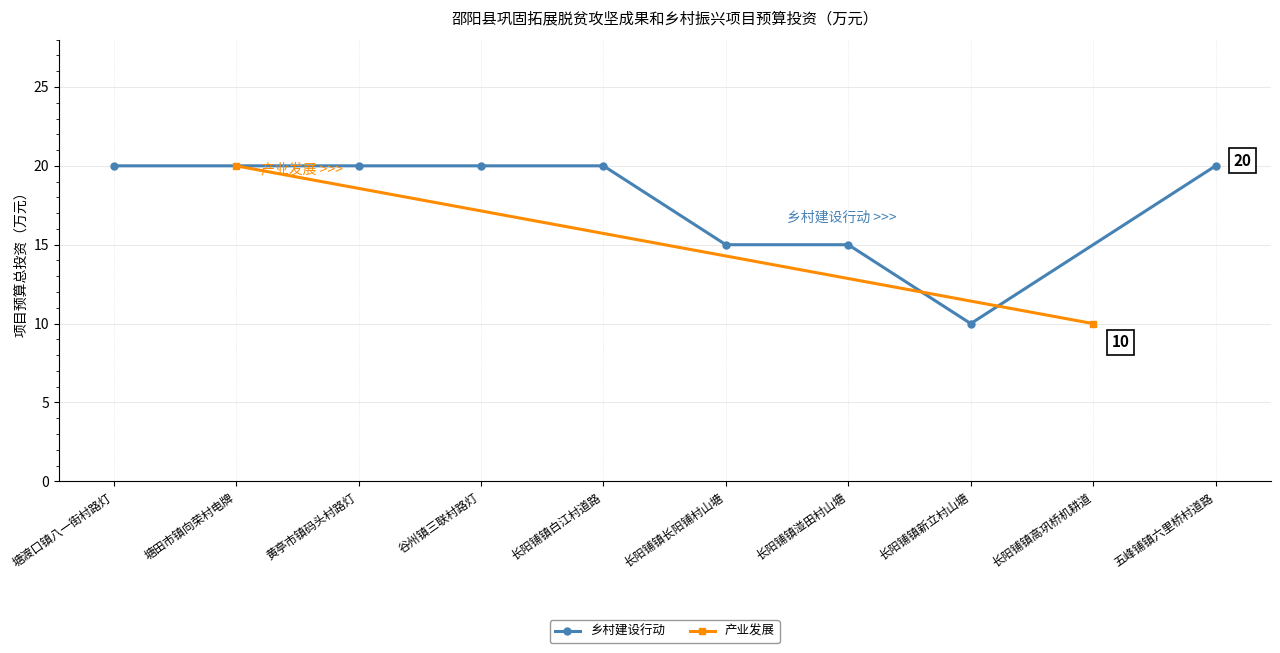

Read the 乡村建设行动 value at 长阳铺镇白江村道路.

20